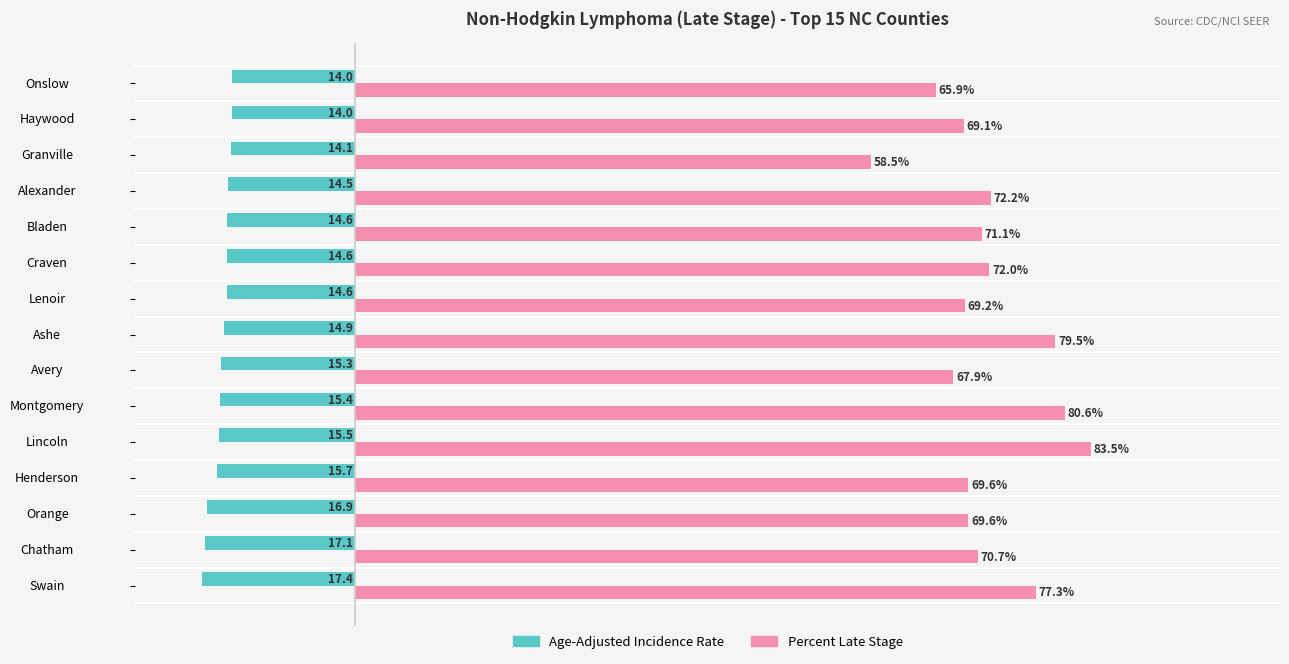

Where is Age-Adjusted Incidence Rate nearest to the value -15?

Ashe